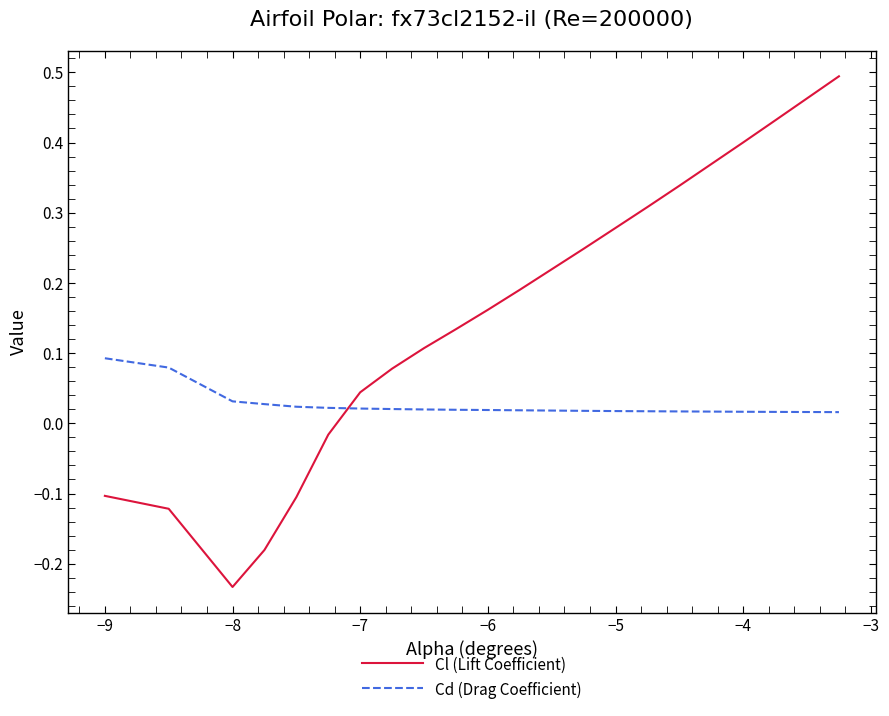

Which series ends up on top after the final intersection of Cd (Drag Coefficient) and Cl (Lift Coefficient)?

Cl (Lift Coefficient)